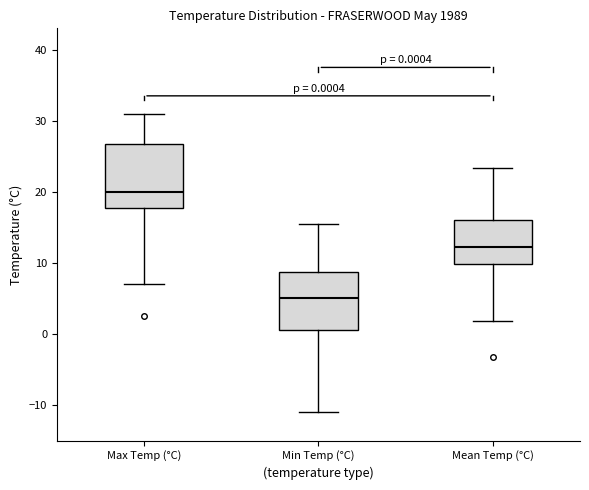

Which box has the lowest median line?

Min Temp (°C)